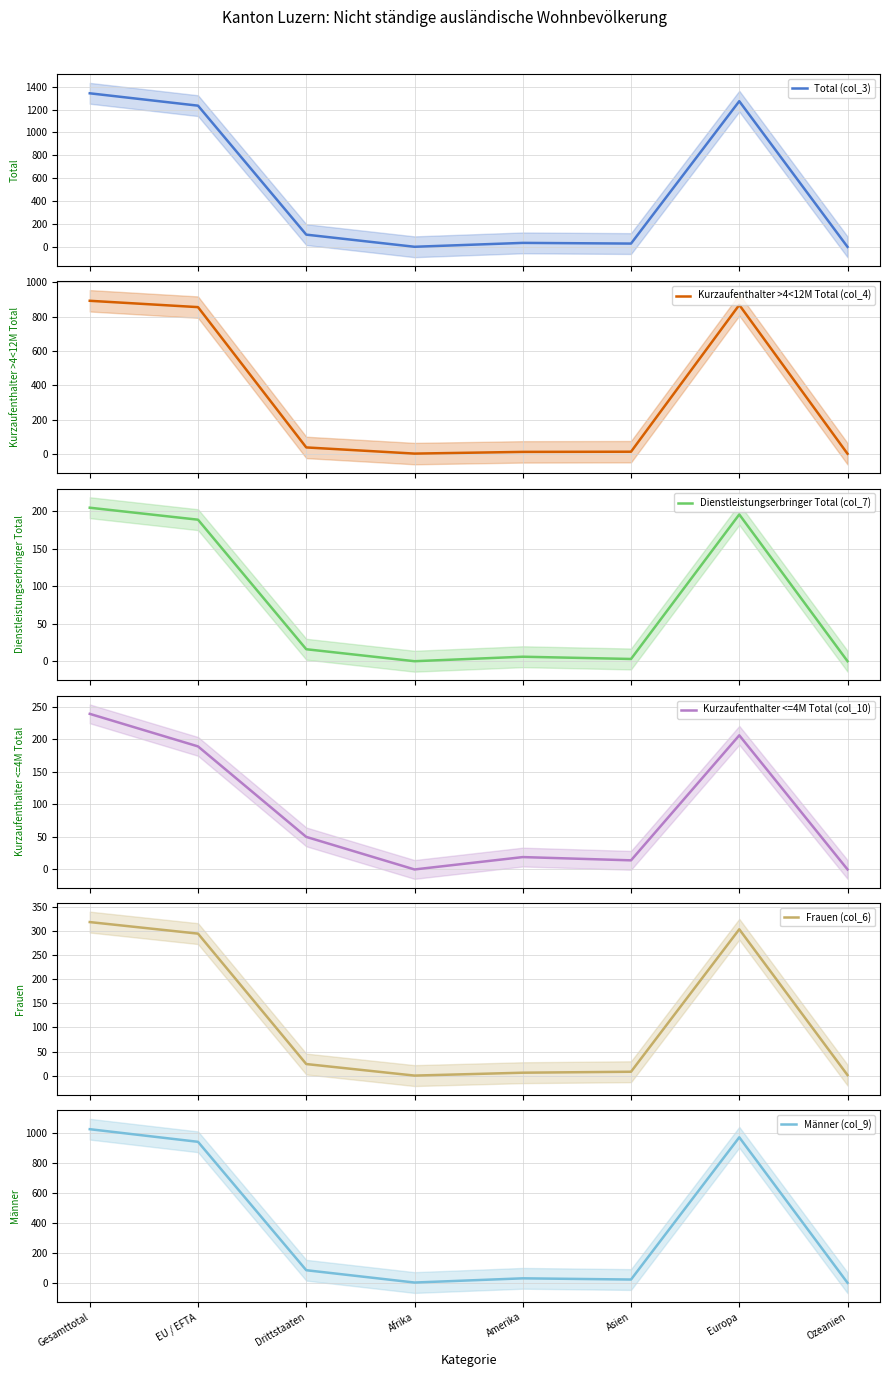

Where is Total (col_3) nearest to the value 671?

EU / EFTA